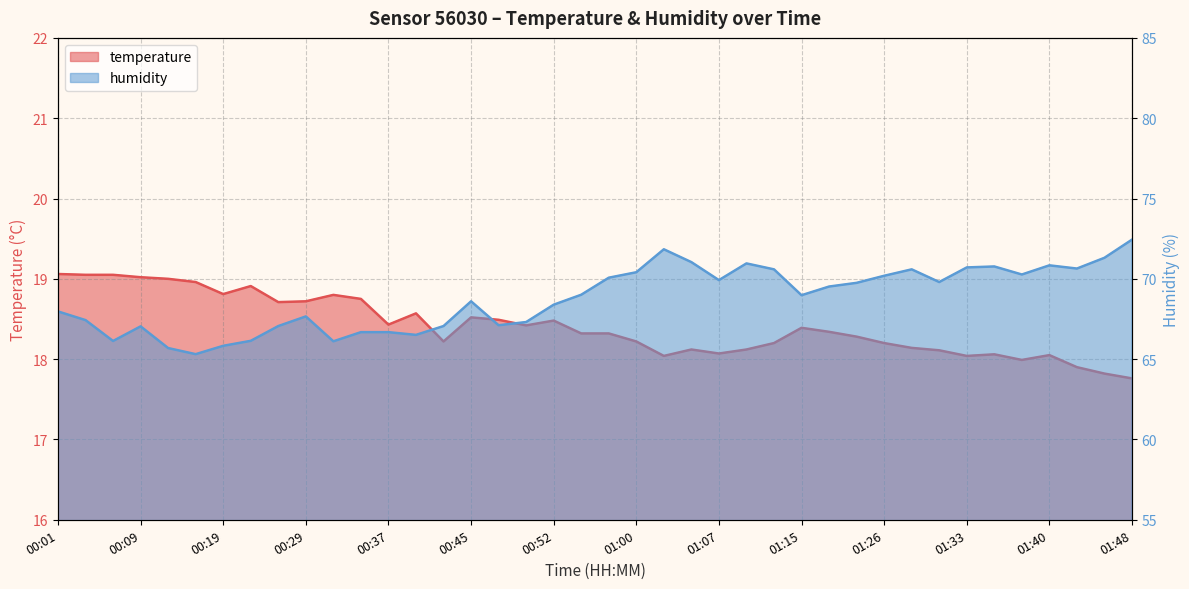

Reading left to right, what are all the values shown in this chart?

temperature: 00:01=19.1	00:04=19.1	00:06=19.1	00:09=19.0	00:14=19.0	00:17=19.0	00:19=18.8	00:22=18.9	00:24=18.7	00:29=18.7	00:32=18.8	00:34=18.8	00:37=18.4	00:39=18.6	00:42=18.2	00:45=18.5	00:47=18.5	00:50=18.4	00:52=18.5	00:55=18.3	00:57=18.3	01:00=18.2	01:02=18.0	01:05=18.1	01:07=18.1	01:10=18.1	01:13=18.2	01:15=18.4	01:18=18.3	01:20=18.3	01:26=18.2	01:28=18.1	01:31=18.1	01:33=18.0	01:35=18.1	01:38=18.0	01:40=18.1	01:43=17.9	01:45=17.8	01:48=17.8
humidity: 00:01=68.0	00:04=67.4	00:06=66.1	00:09=67.0	00:14=65.7	00:17=65.3	00:19=65.8	00:22=66.1	00:24=67.1	00:29=67.7	00:32=66.1	00:34=66.7	00:37=66.7	00:39=66.5	00:42=67.1	00:45=68.6	00:47=67.1	00:50=67.3	00:52=68.4	00:55=69.0	00:57=70.1	01:00=70.4	01:02=71.8	01:05=71.0	01:07=69.9	01:10=71.0	01:13=70.6	01:15=69.0	01:18=69.5	01:20=69.8	01:26=70.2	01:28=70.6	01:31=69.8	01:33=70.7	01:35=70.8	01:38=70.3	01:40=70.8	01:43=70.6	01:45=71.3	01:48=72.4